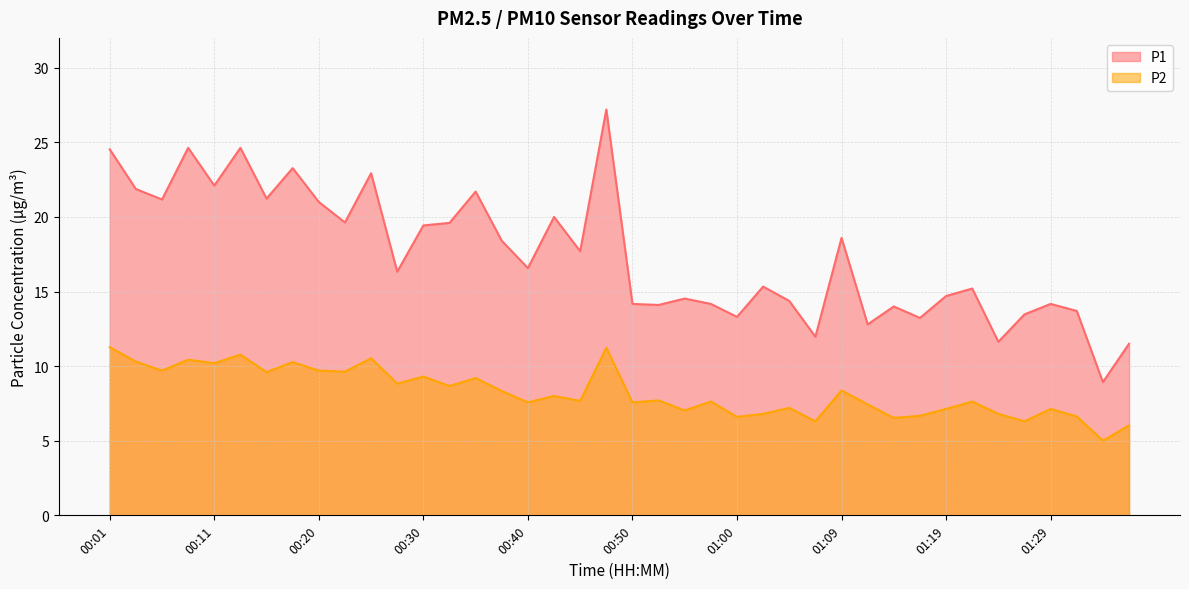

What is the spread (max minus min) of values at 00:13?

13.9